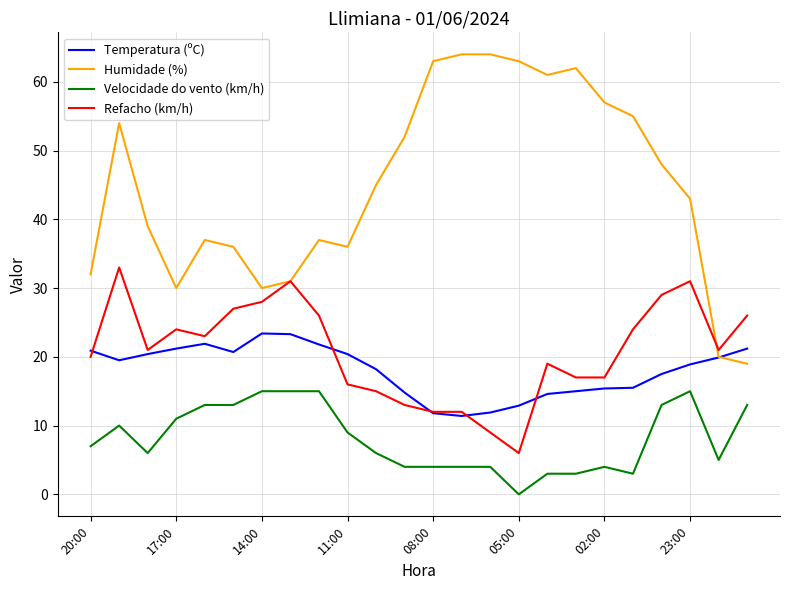

What is the lowest value of the Temperatura (ºC) series?

11.4